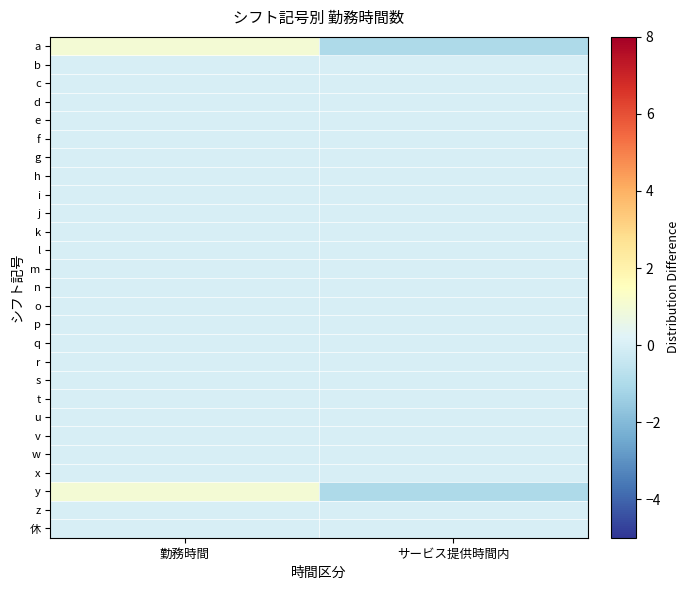

Reading left to right, list all the values displayed in this chart.

a: 勤務時間=1	サービス提供時間内=-1
b: 勤務時間=0	サービス提供時間内=0
c: 勤務時間=0	サービス提供時間内=0
d: 勤務時間=0	サービス提供時間内=0
e: 勤務時間=0	サービス提供時間内=0
f: 勤務時間=0	サービス提供時間内=0
g: 勤務時間=0	サービス提供時間内=0
h: 勤務時間=0	サービス提供時間内=0
i: 勤務時間=0	サービス提供時間内=0
j: 勤務時間=0	サービス提供時間内=0
k: 勤務時間=0	サービス提供時間内=0
l: 勤務時間=0	サービス提供時間内=0
m: 勤務時間=0	サービス提供時間内=0
n: 勤務時間=0	サービス提供時間内=0
o: 勤務時間=0	サービス提供時間内=0
p: 勤務時間=0	サービス提供時間内=0
q: 勤務時間=0	サービス提供時間内=0
r: 勤務時間=0	サービス提供時間内=0
s: 勤務時間=0	サービス提供時間内=0
t: 勤務時間=0	サービス提供時間内=0
u: 勤務時間=0	サービス提供時間内=0
v: 勤務時間=0	サービス提供時間内=0
w: 勤務時間=0	サービス提供時間内=0
x: 勤務時間=0	サービス提供時間内=0
y: 勤務時間=1	サービス提供時間内=-1
z: 勤務時間=0	サービス提供時間内=0
休: 勤務時間=0	サービス提供時間内=0